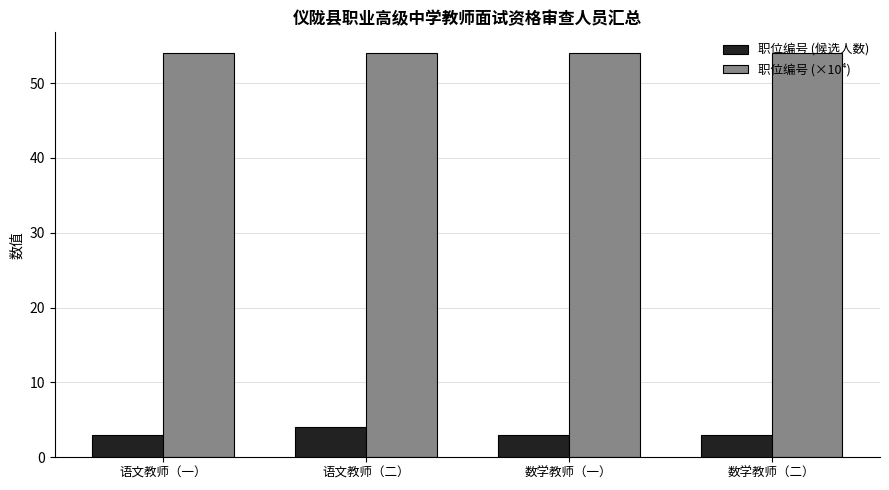

Count the number of data series in this chart.

2